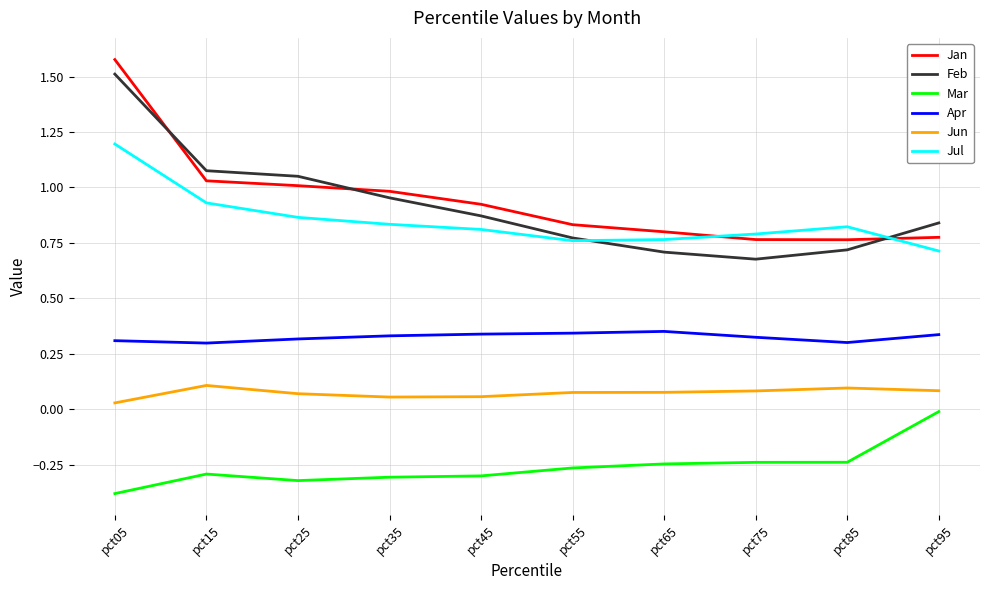

How many intersections are there between Feb and Jan?

3